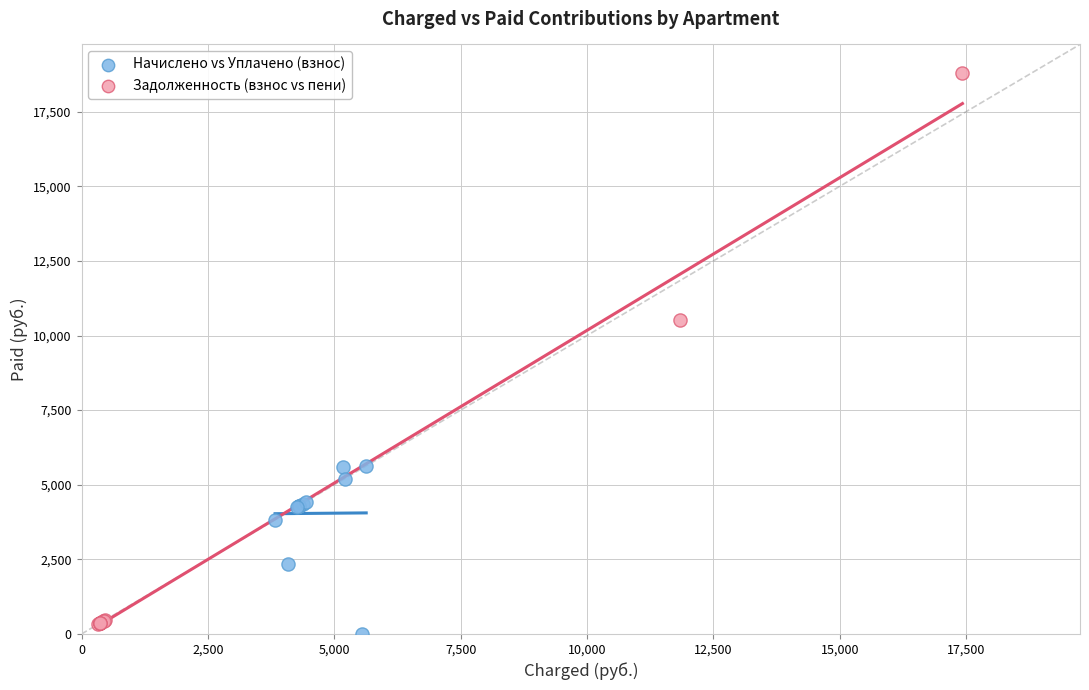

Which series contains the highest Y value?

Задолженность (взнос vs пени)